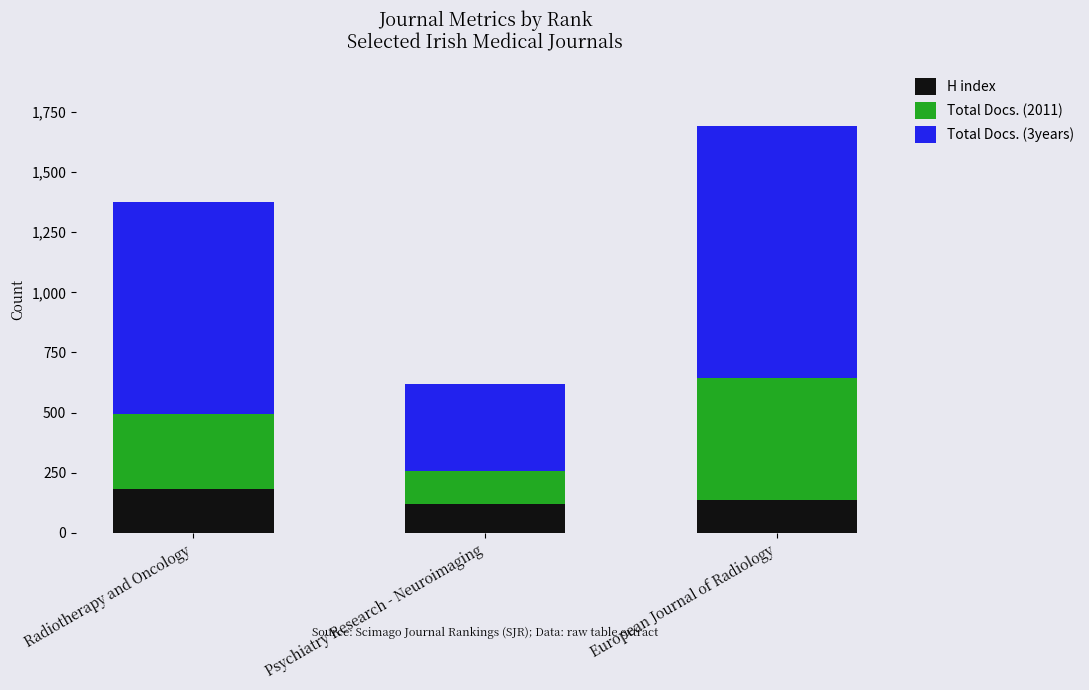

How many distinct data groups are displayed?

3